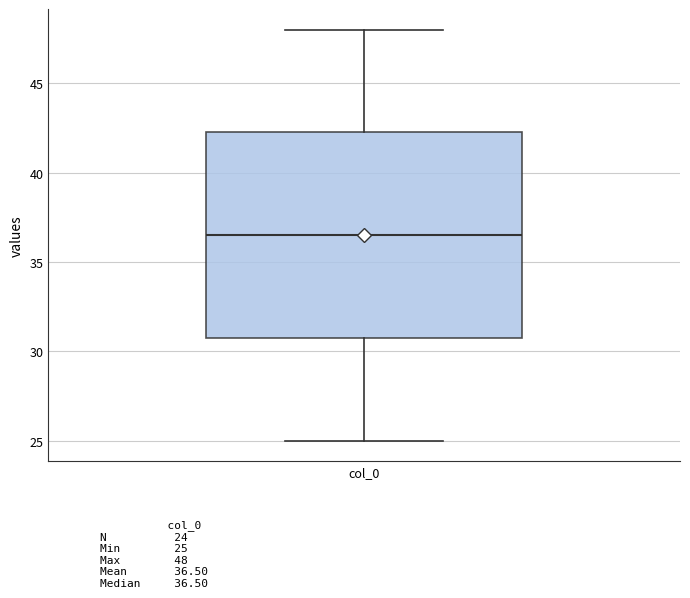

Transcribe this box plot: give where the median line is, the range the box spans, and where the two whiskers end, as read against the y-axis. The values are not printed on the chart, so give them approximately, as read against the axis.

median 36.5, box 31.0 to 42.5, whiskers 25.0 to 48.0